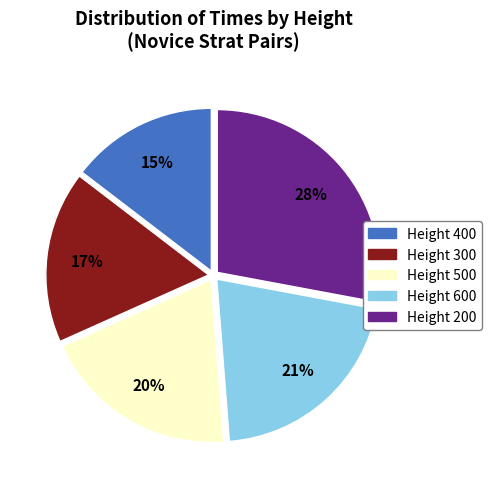

Is there any slice that represents more than half of the pie?

No